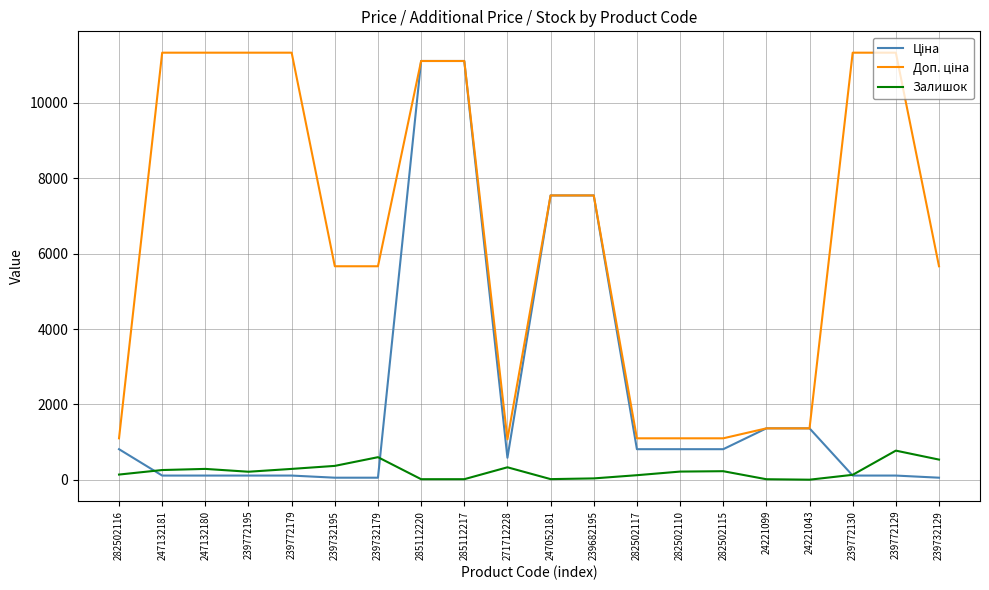

What is the greatest value displayed?

11334.0